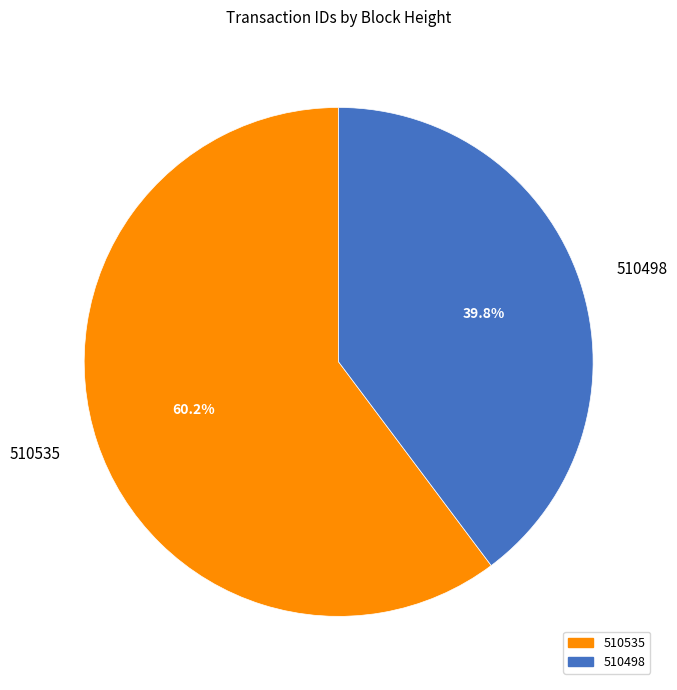

What percentage do 510498 and 510535 together represent?

100.0%